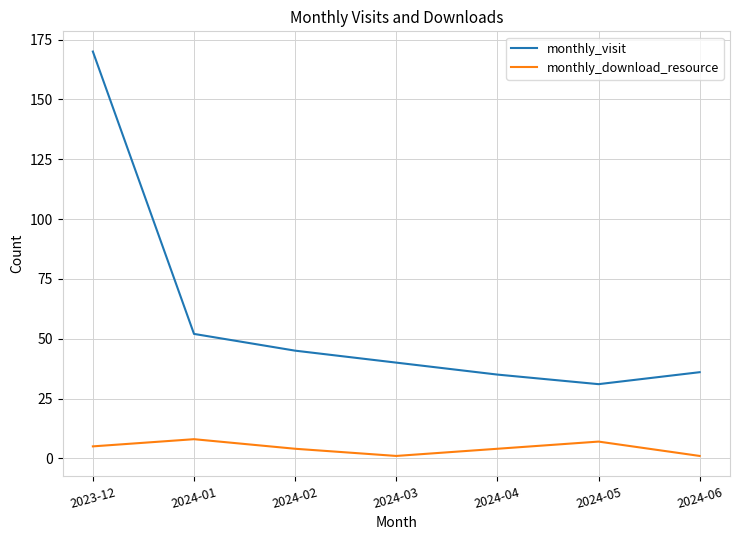

How many lines are shown in the chart?

2